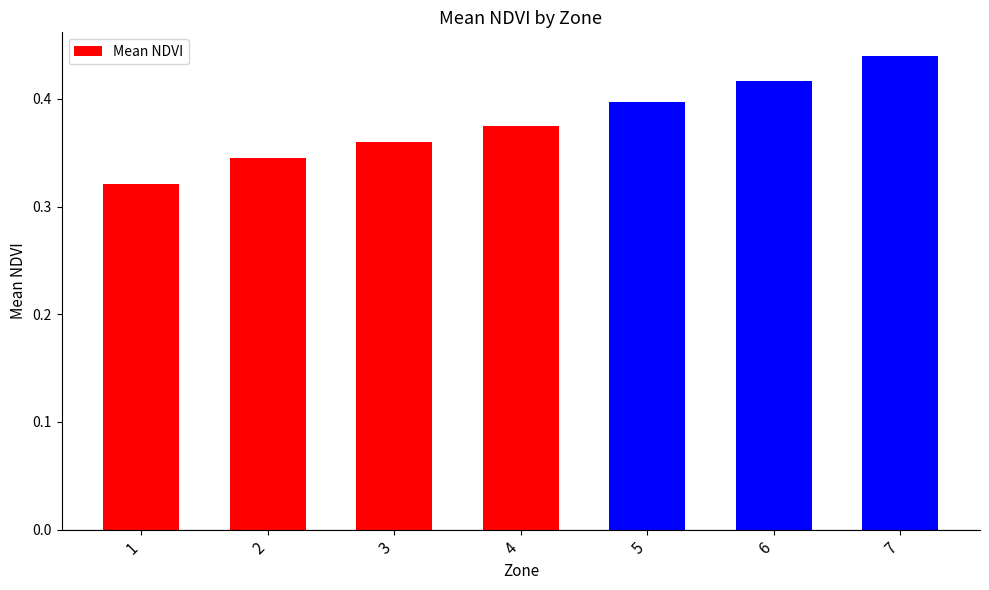

True or false: the data shows 0.4 at 7.

True